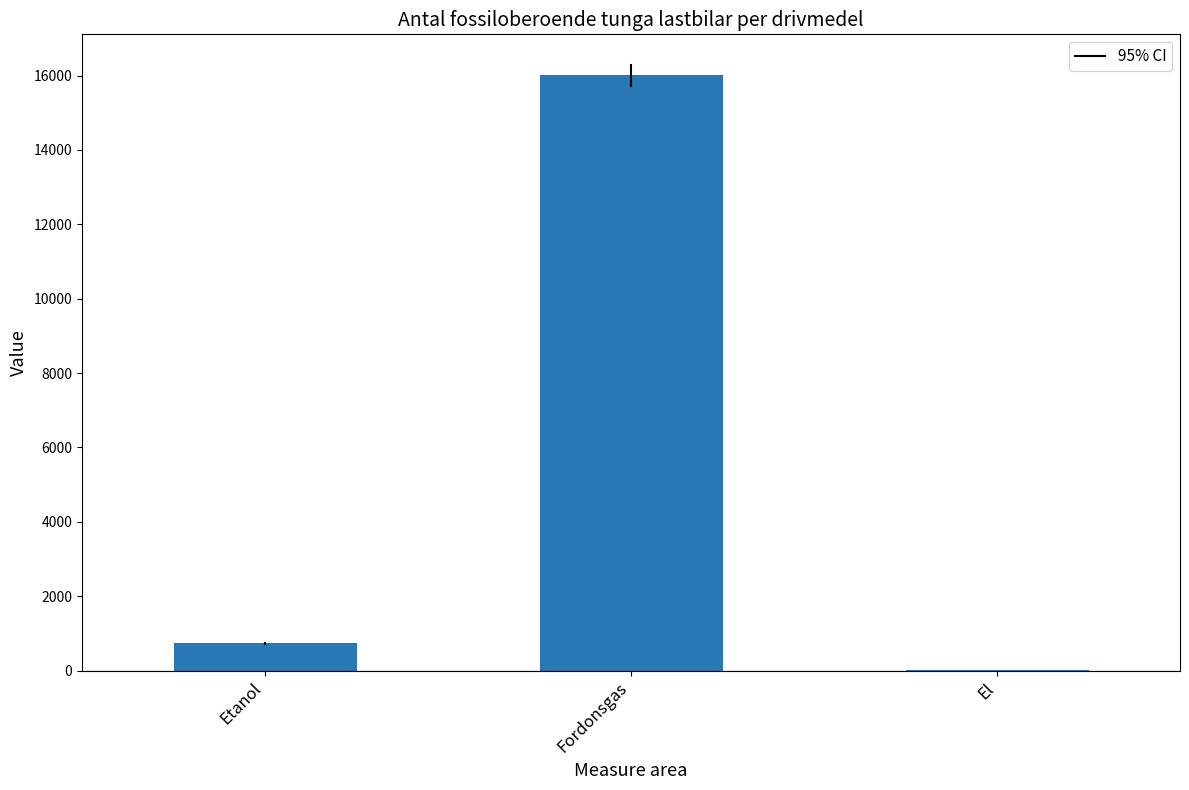

What is the change in value from Etanol to Fordonsgas?

+15274